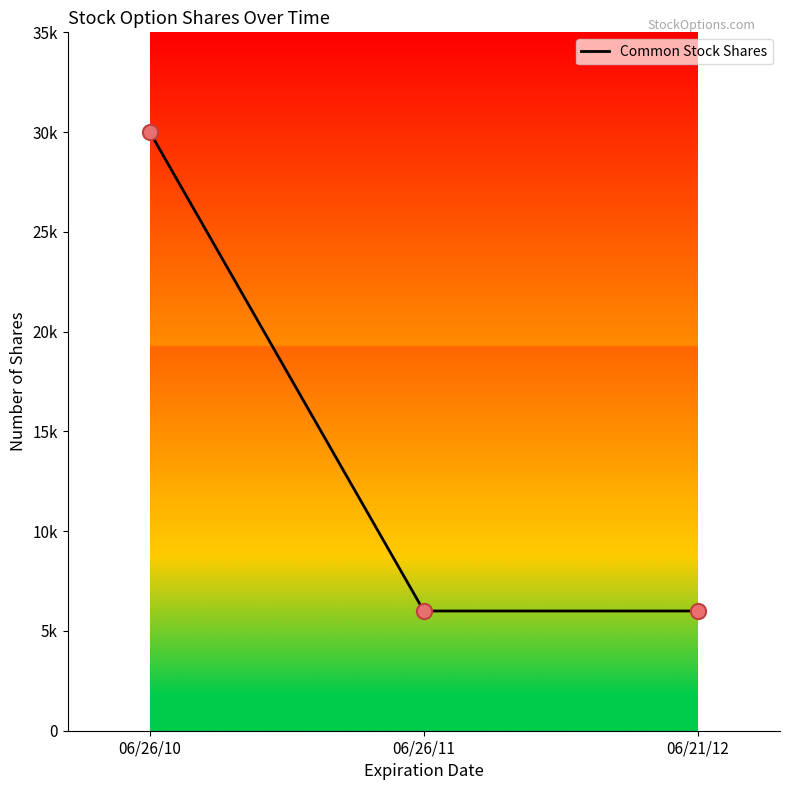

What is the ratio of the value at 06/21/12 to the value at 06/26/11?

1.0